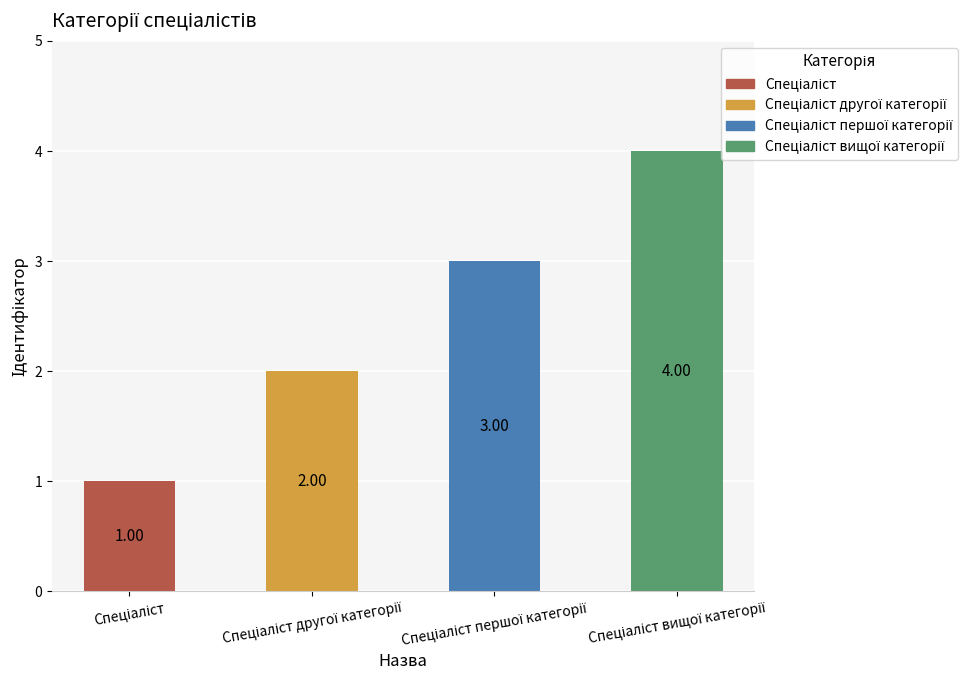

How many data points does each series have?

4